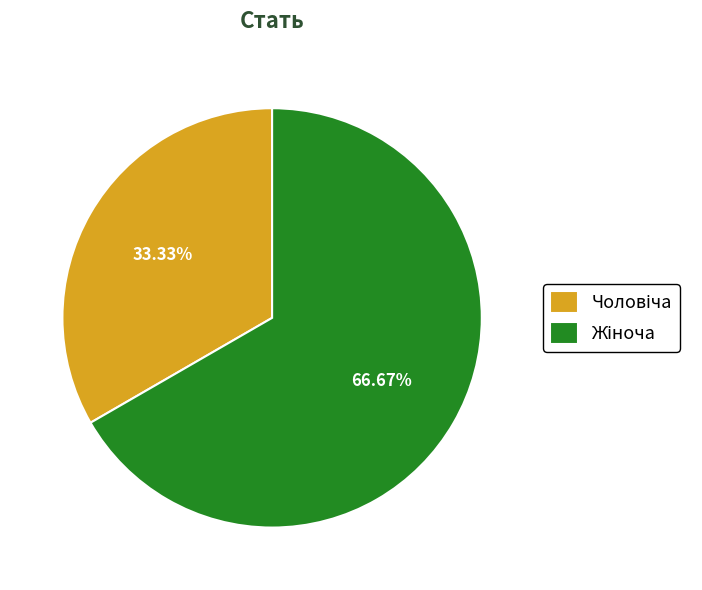

Is there a majority slice in this chart?

Yes